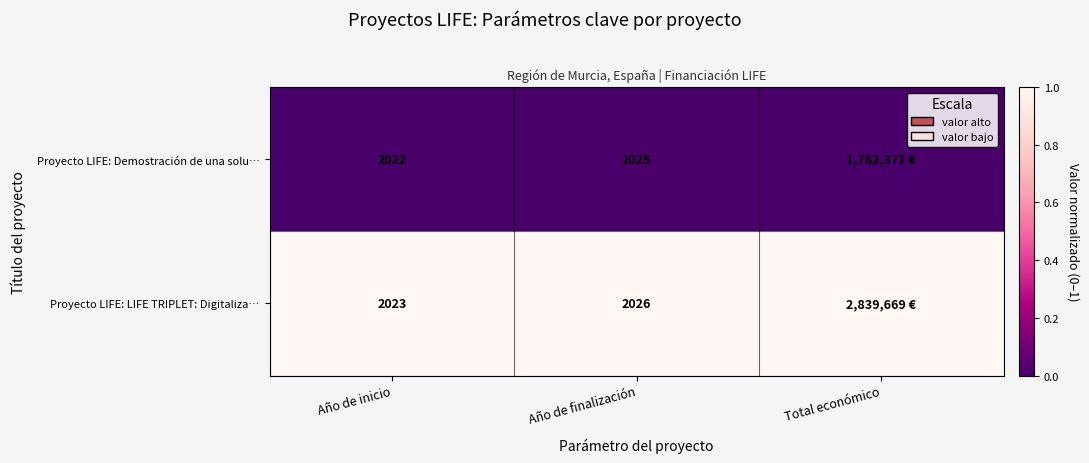

At how many categories does at least one series exceed 0?

3